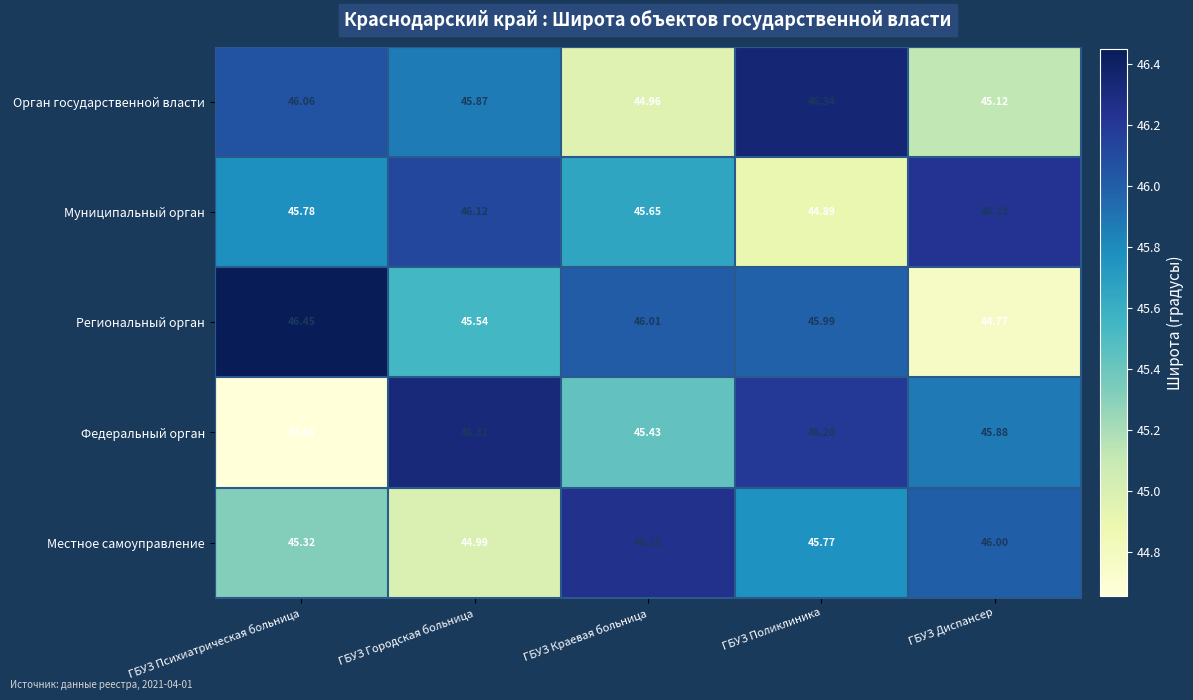

Rank the series by their maximum value, from highest to lowest.

Региональный орган, Орган государственной власти, Федеральный орган, Местное самоуправление, Муниципальный орган